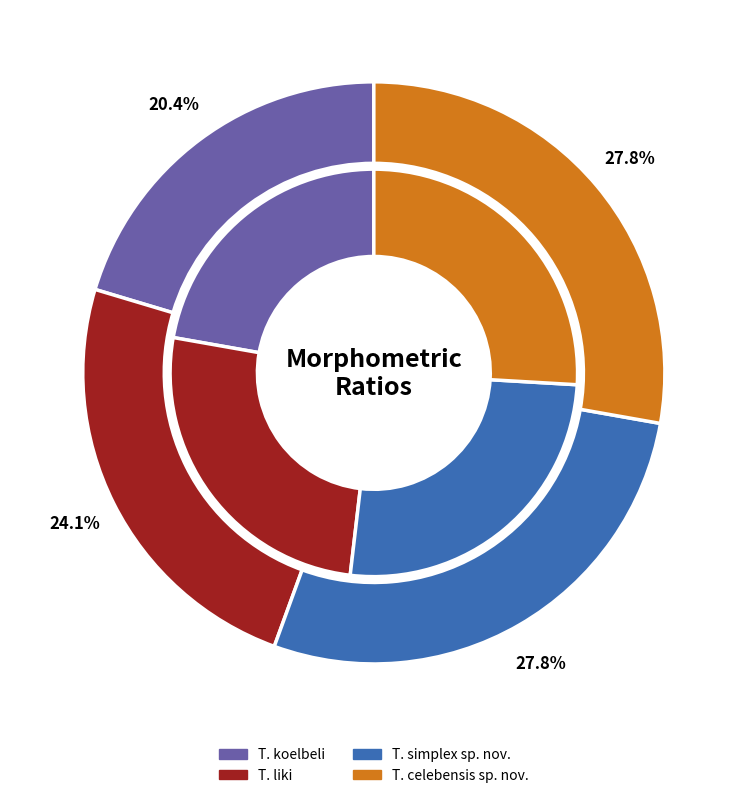

The T. koelbeli slice represents 14% of the pie. True or false?

False